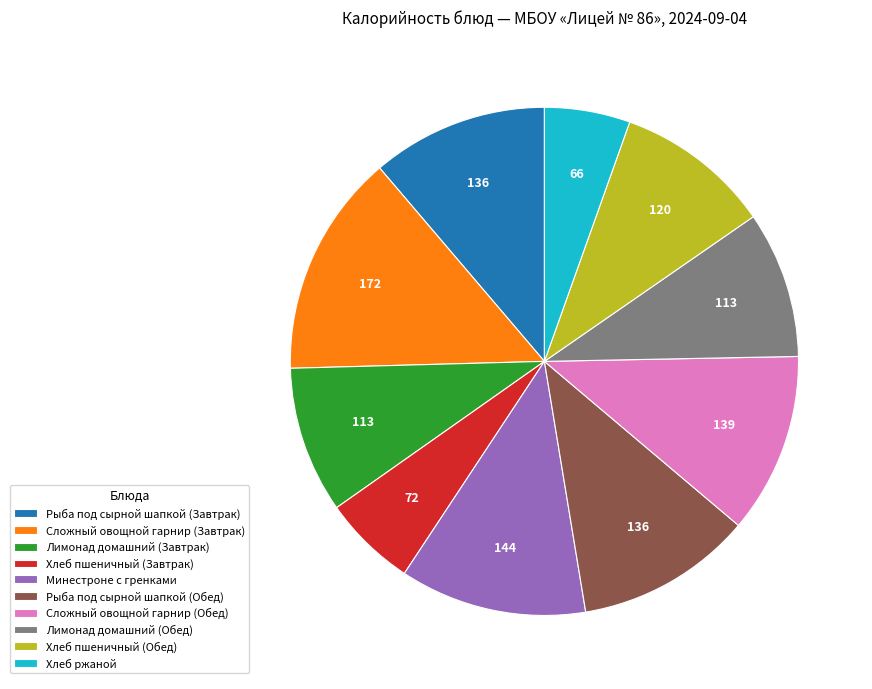

Is it true that Хлеб пшеничный (Завтрак) is 6% of the pie?

True